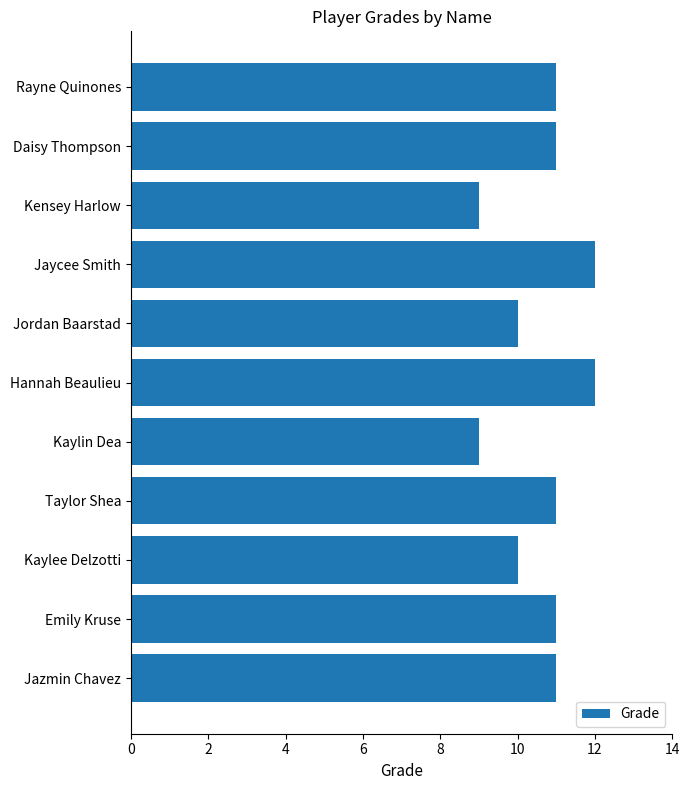

Reading top to bottom, what are all the values shown in this chart?

Rayne Quinones=11	Daisy Thompson=11	Kensey Harlow=9	Jaycee Smith=12	Jordan Baarstad=10	Hannah Beaulieu=12	Kaylin Dea=9	Taylor Shea=11	Kaylee Delzotti=10	Emily Kruse=11	Jazmin Chavez=11